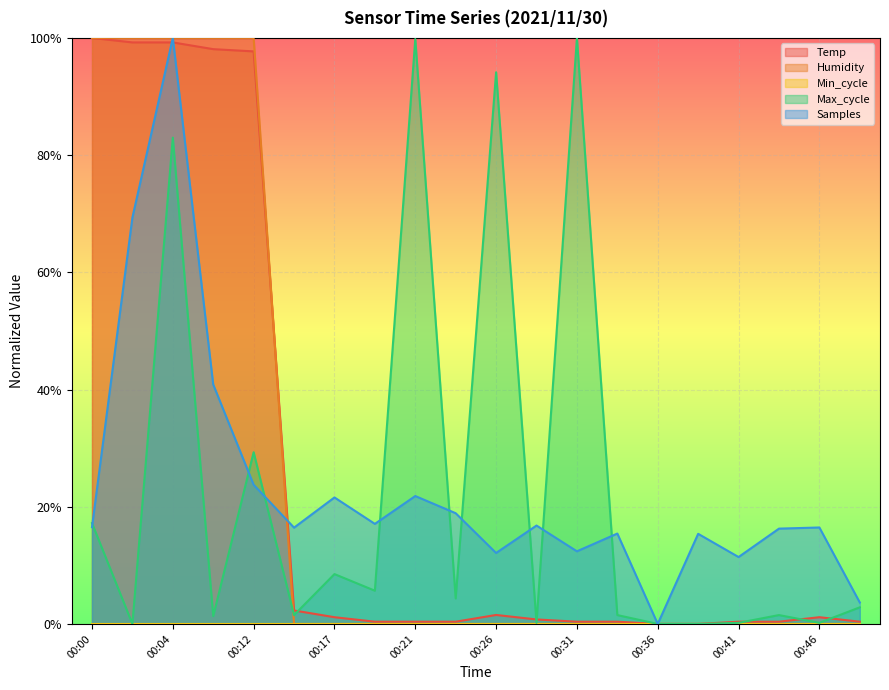

Does the chart display data point markers on the line(s)?

No